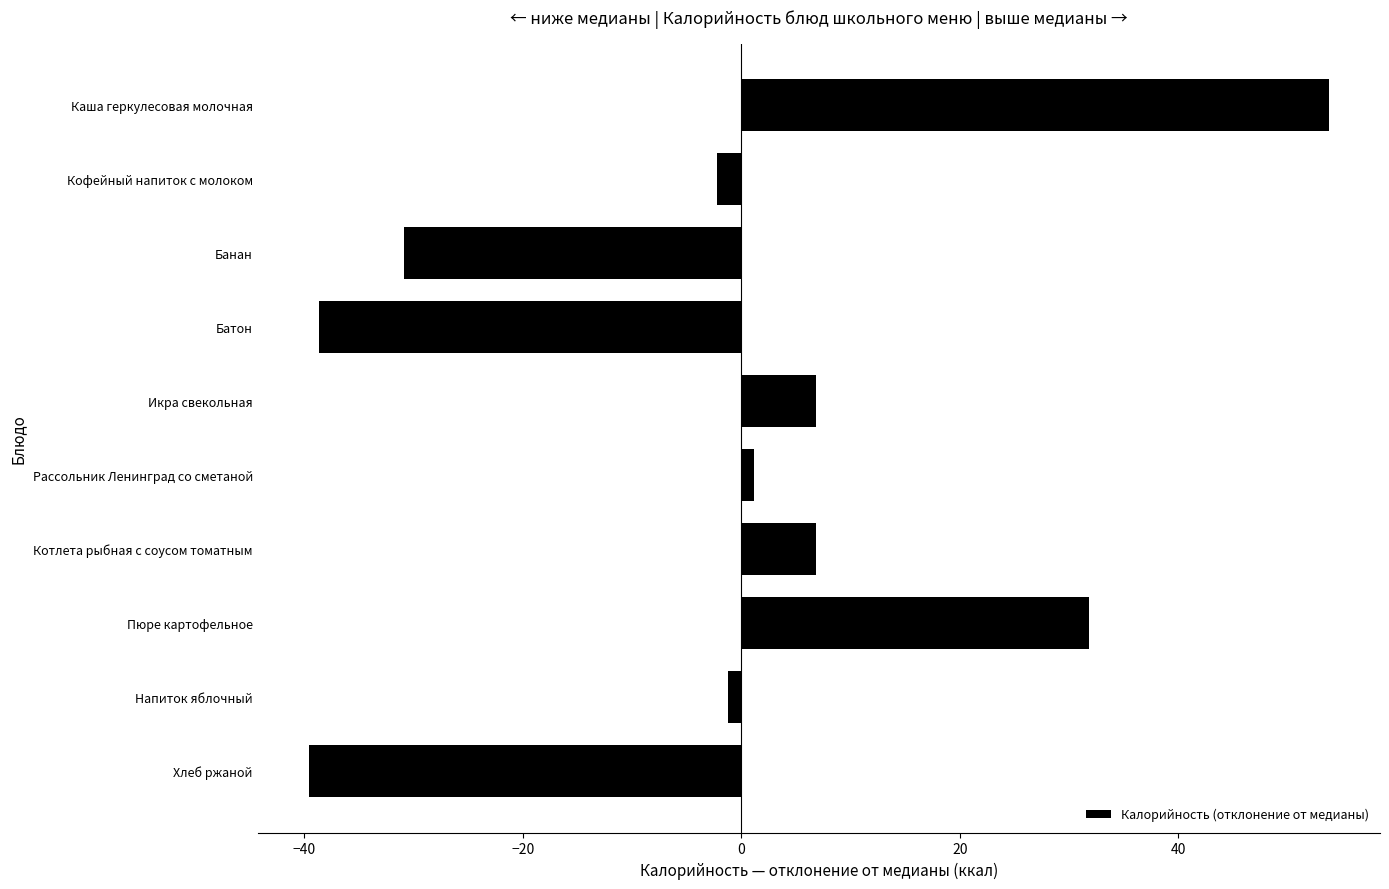

Which category has the highest value across all series?

Каша геркулесовая молочная